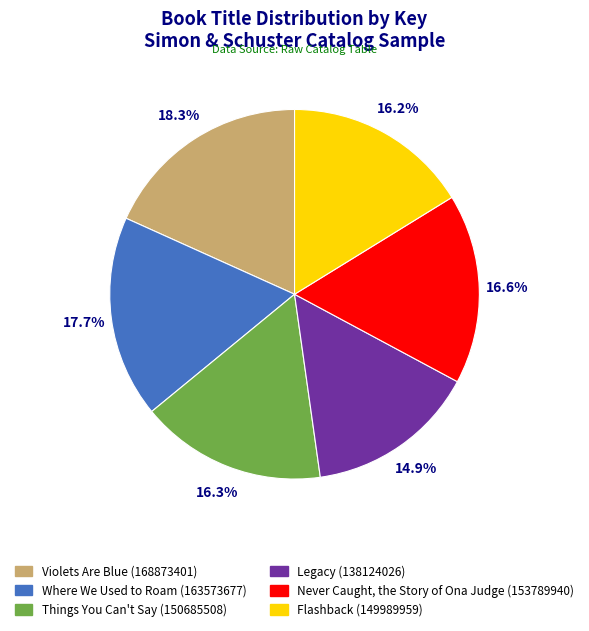

How many slices are in this pie chart?

6